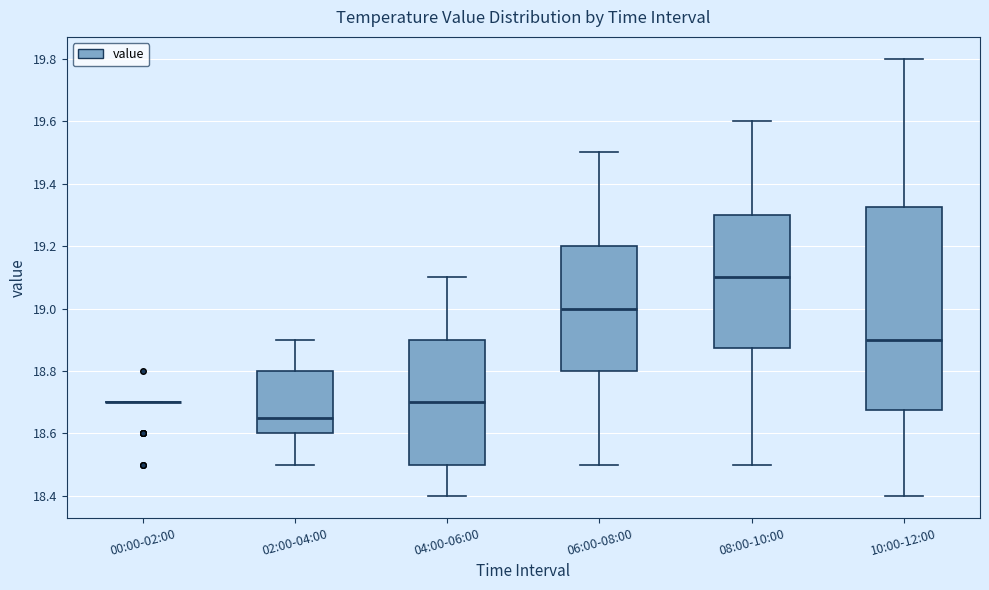

Comparing the boxes themselves (not the whiskers), which one is the tallest?

10:00-12:00